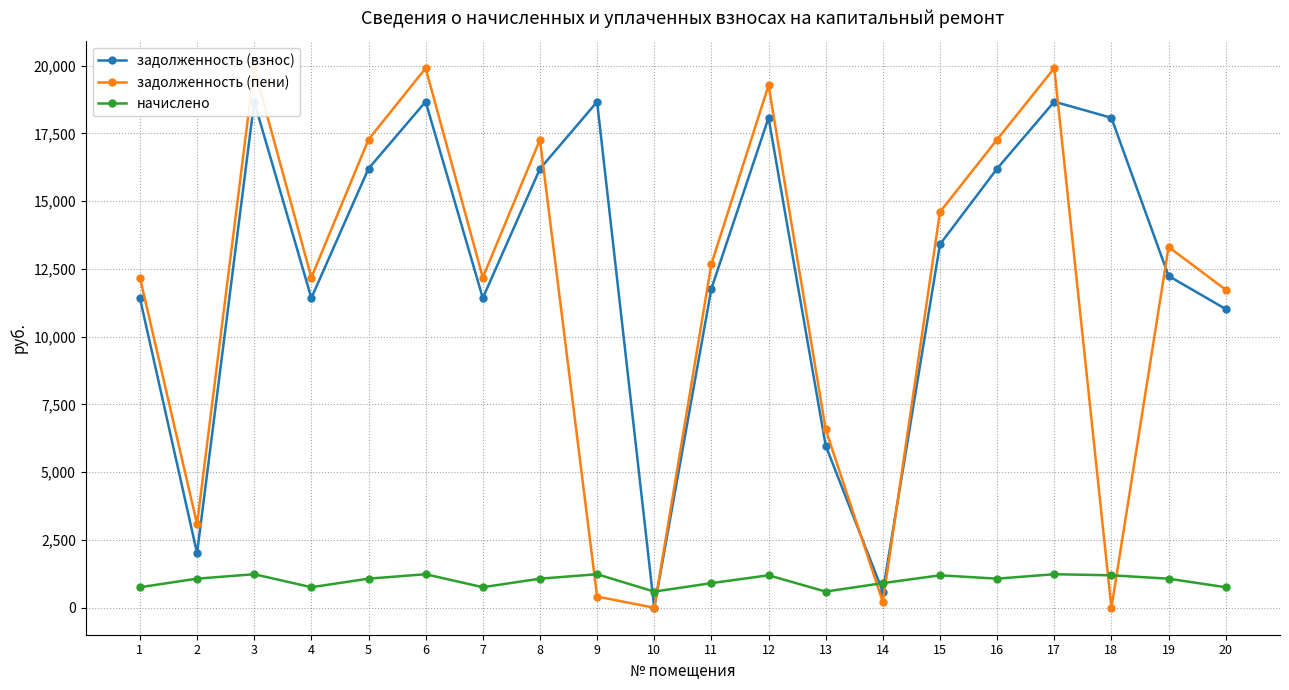

Which series has the largest range (max minus min)?

задолженность (пени)